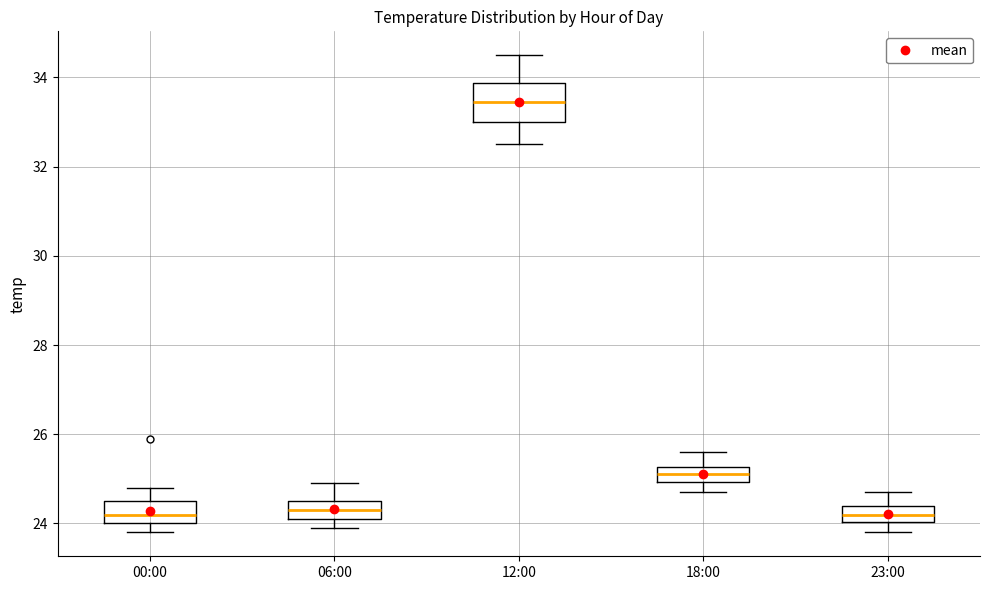

Which box is the tallest, from its lower edge to its upper edge?

12:00